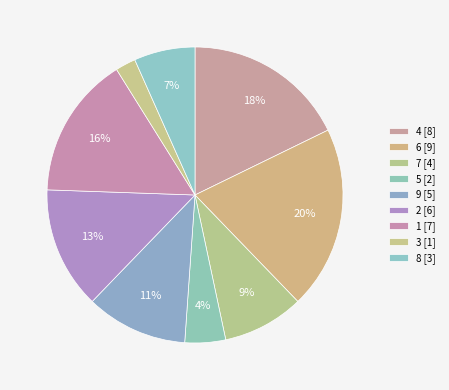

What percentage is the 4 slice, to the nearest percent?

18%